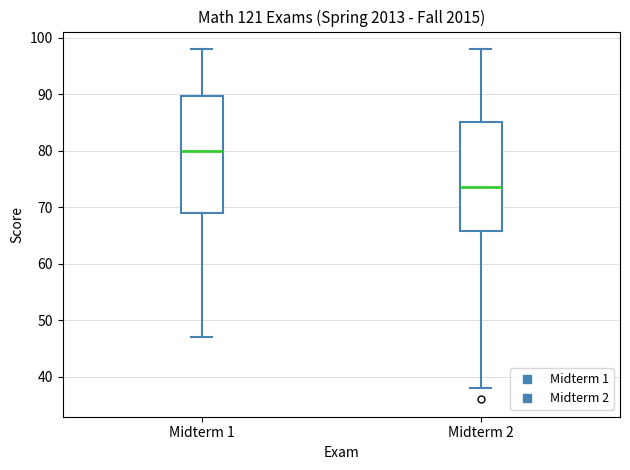

Which box's median line is the highest?

Midterm 1